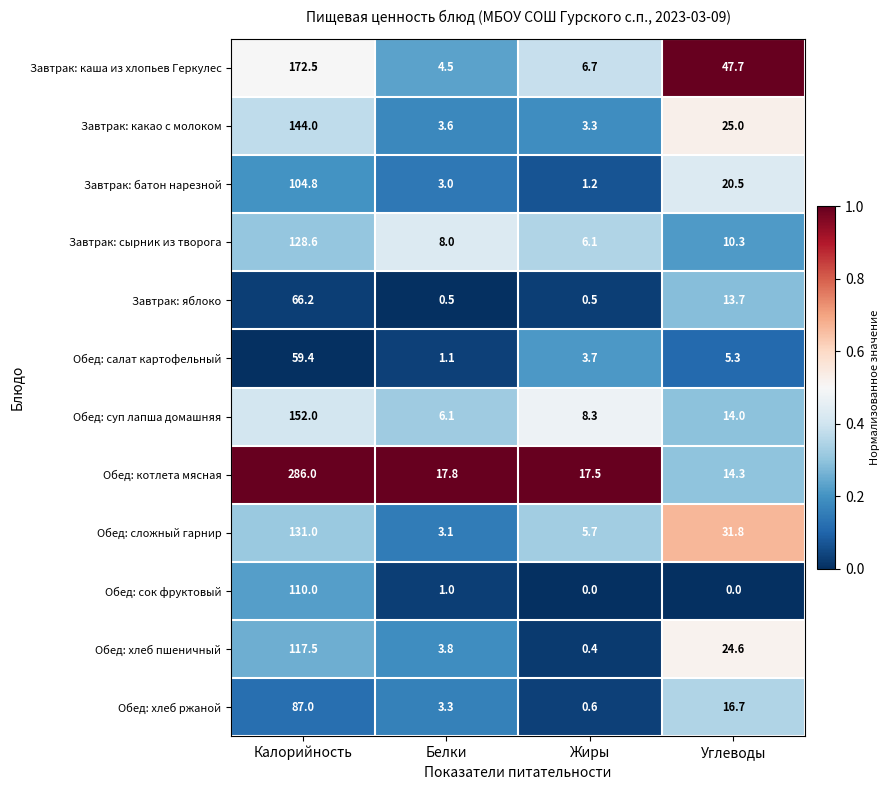

What is the total value across all series at Белки?

55.8